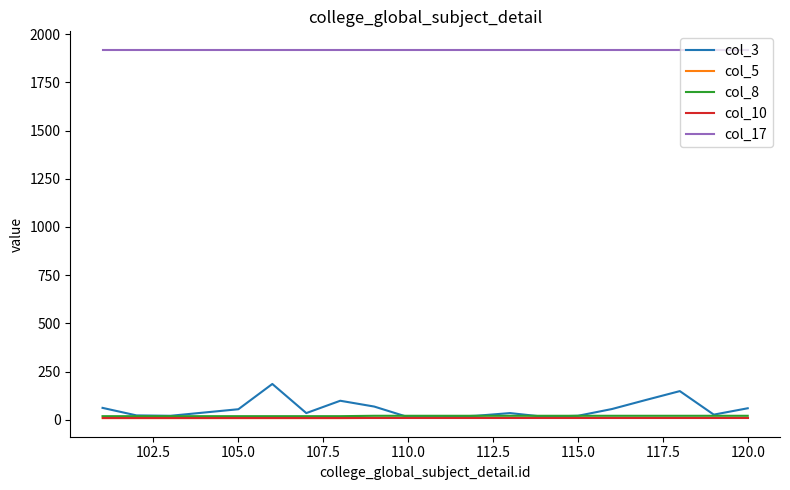

Which series has the largest total across all categories?

col_17